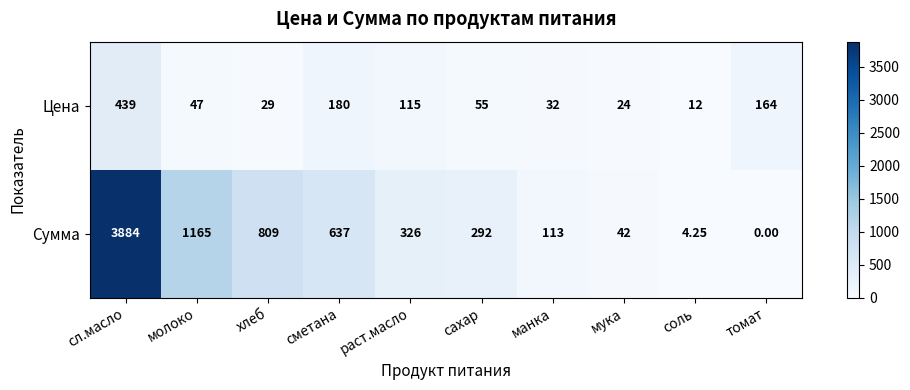

List the series in order of their peak value, highest first.

Сумма, Цена